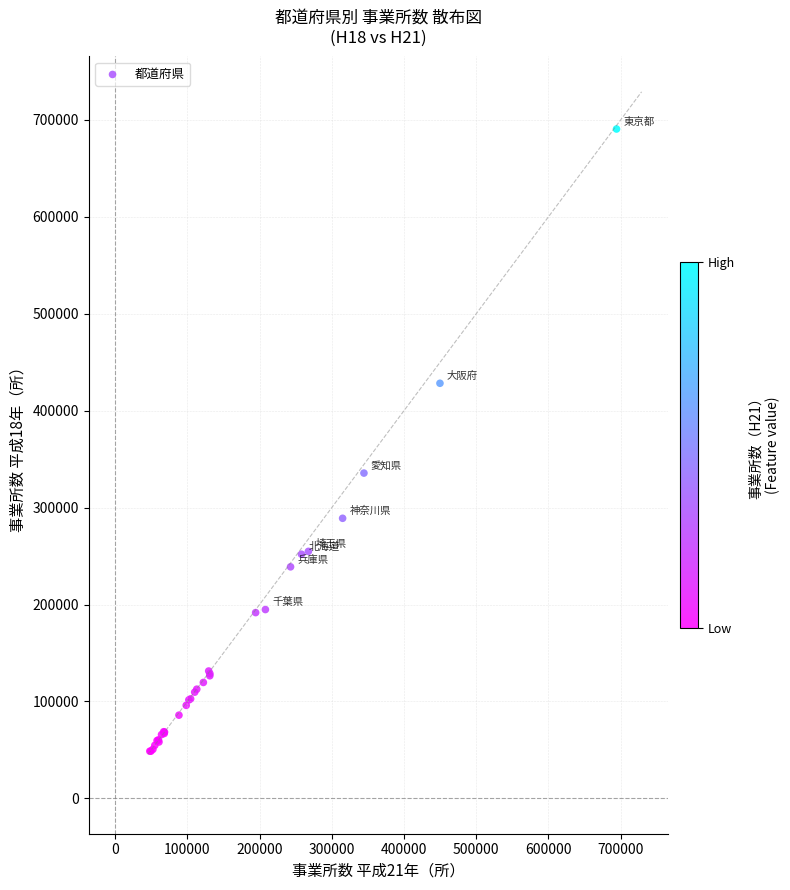

What Y value in the scatter plot is closest to 369634?

335601